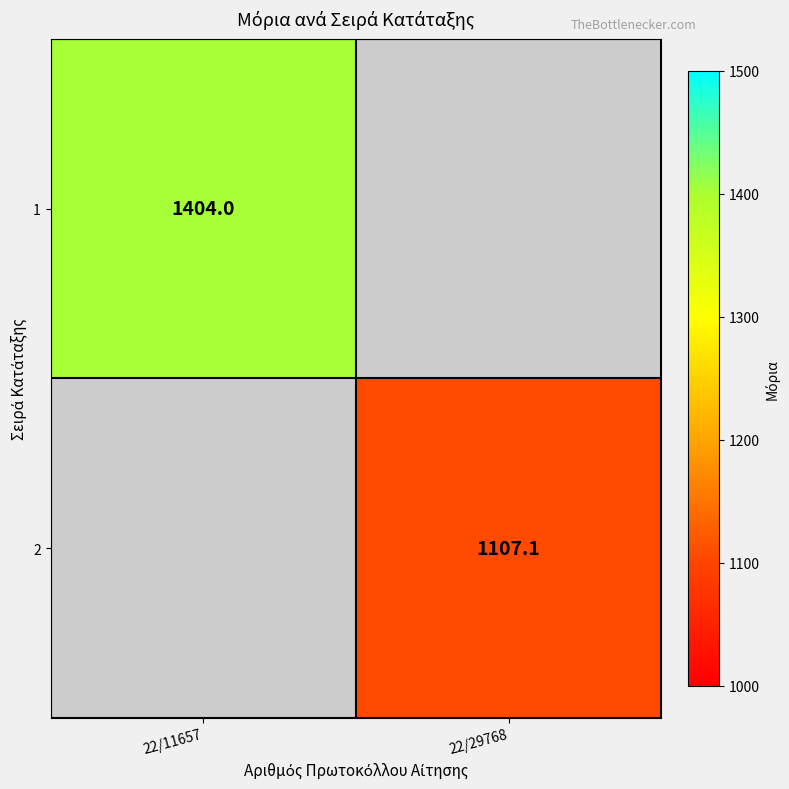

The 2 series shows 331.9 at 22/29768. True or false?

False